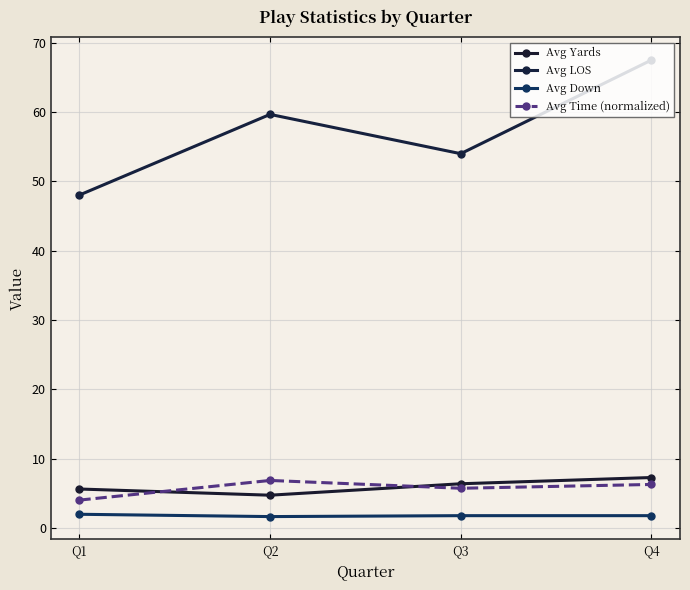

True or false: Avg Down has a value of 2.0 at Q1.

True